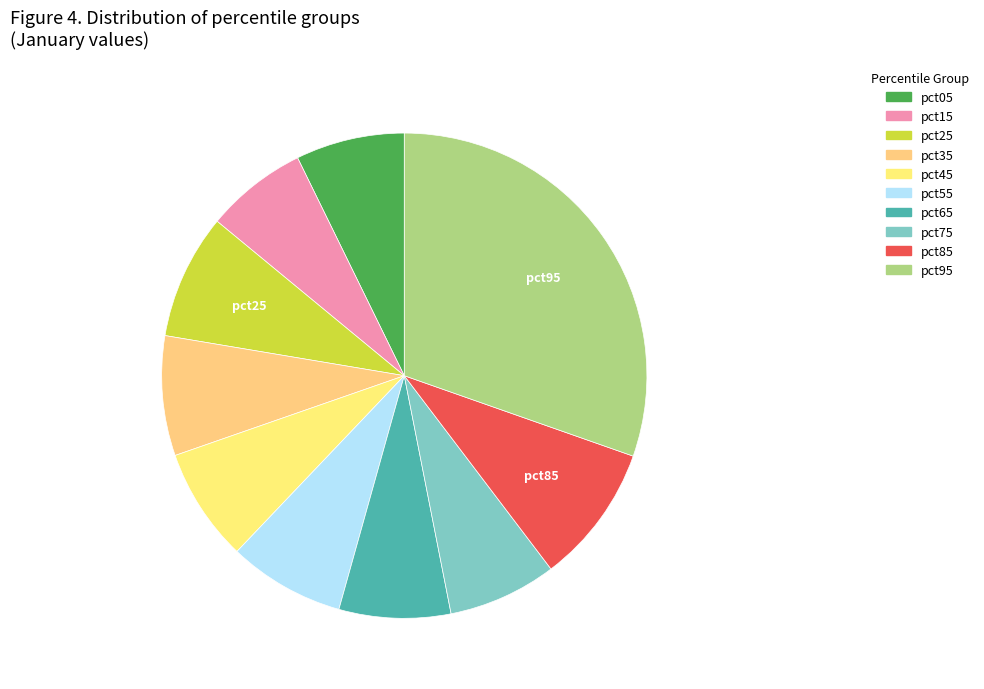

What percentage is NOT represented by pct45?

92.4%